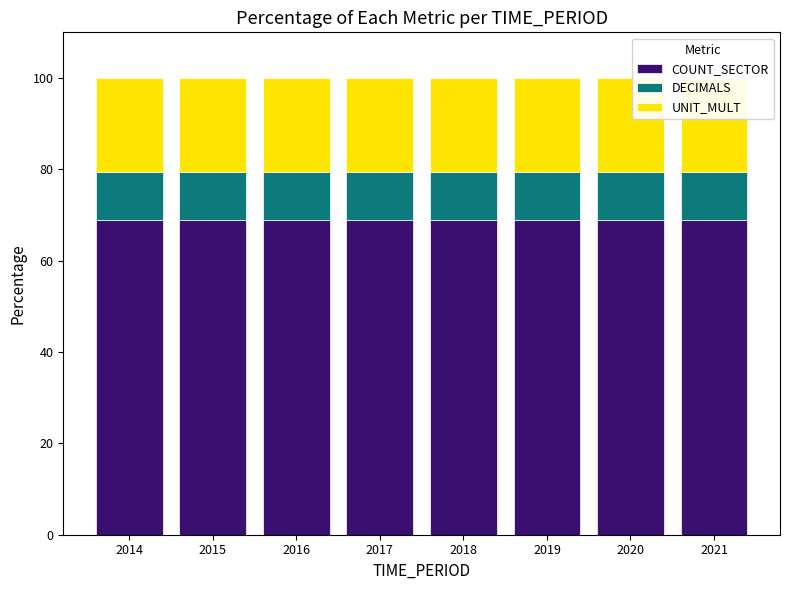

What is the value of the UNIT_MULT bar at the 2nd from the left?

20.7